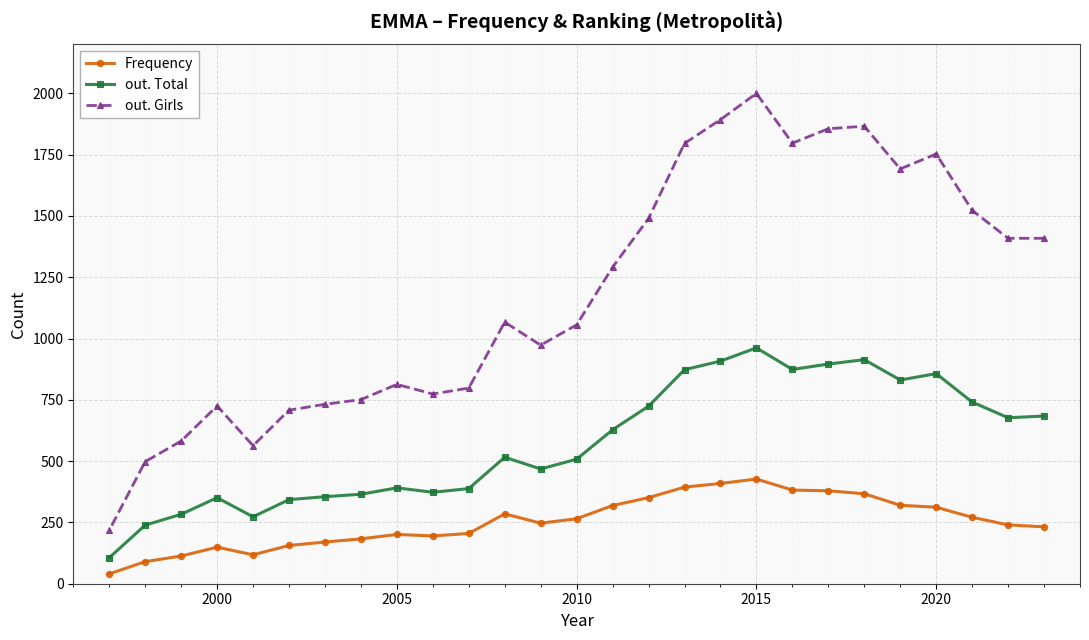

True or false: out. Girls and Frequency intersect in this chart.

False